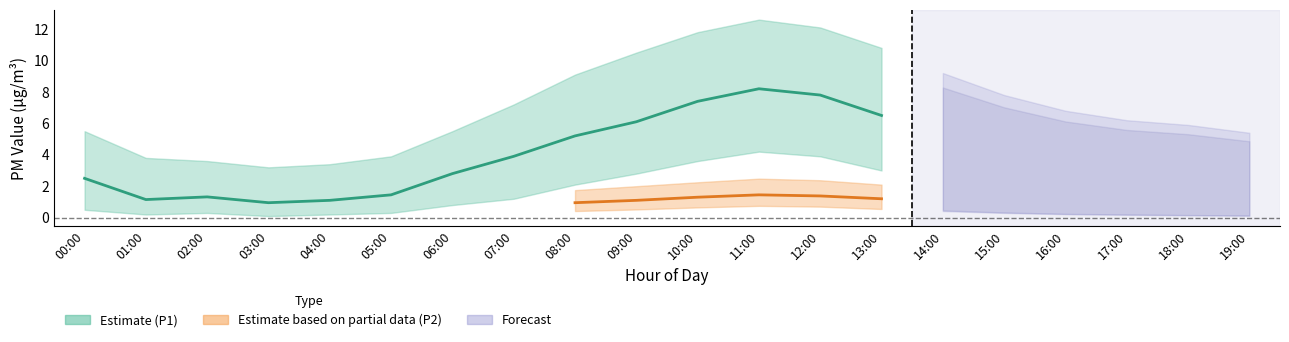

Read the P1_upper value at 02:00.

3.6